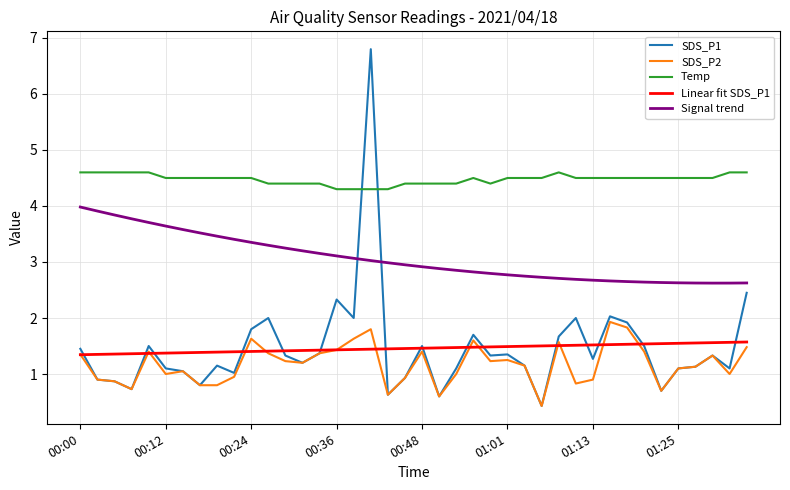

True or false: Temp and Linear fit SDS_P1 intersect in this chart.

False